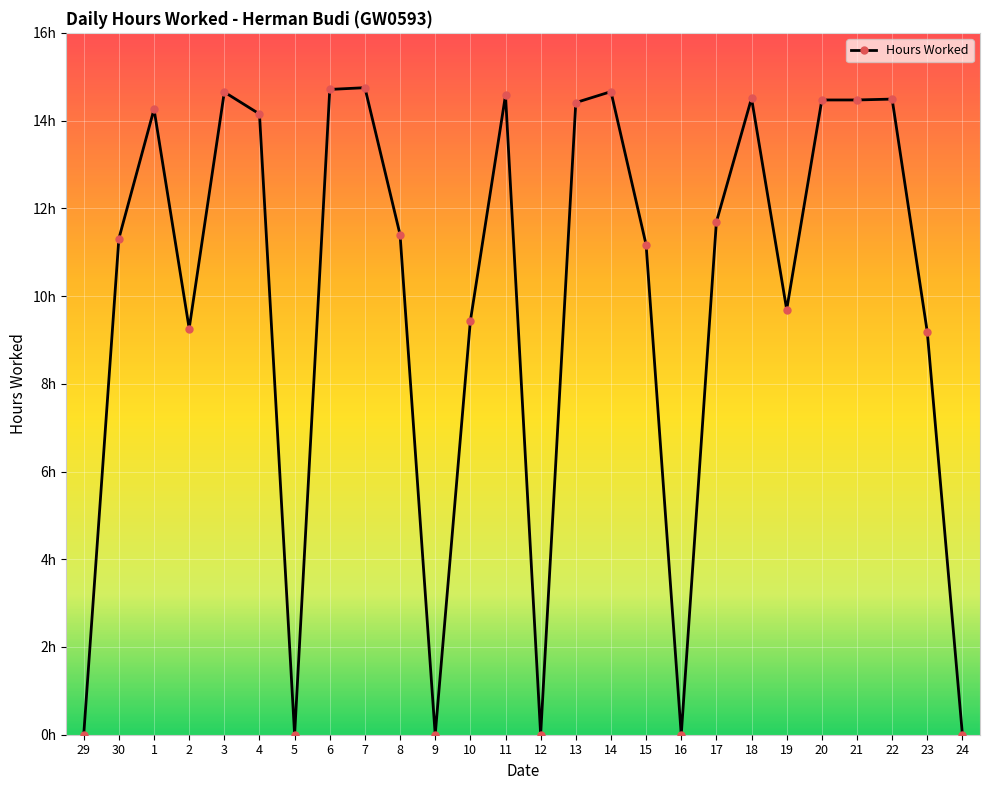

What is the label of the 20th point from the left?

18